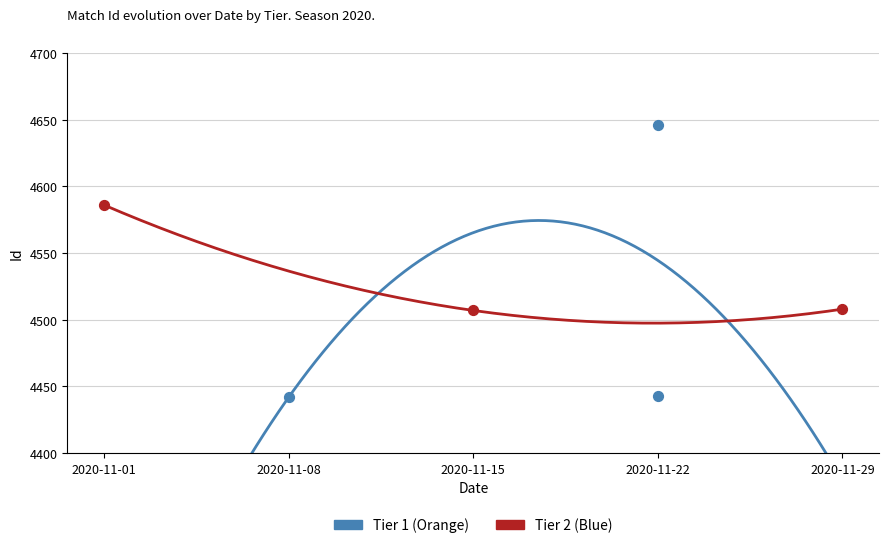

Which series has the widest spread of Y values?

Tier 1 (Orange)